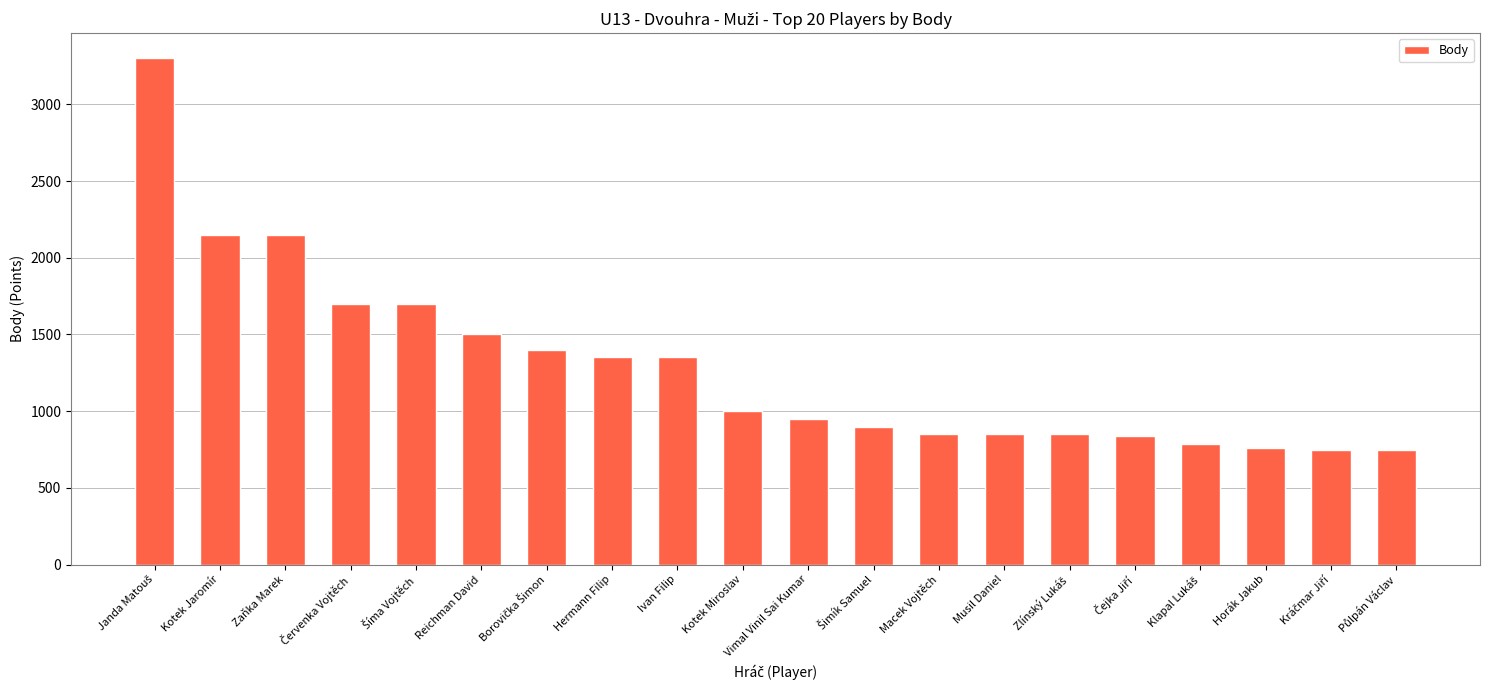

What is the label of the 11th bar from the right?

Kotek Miroslav